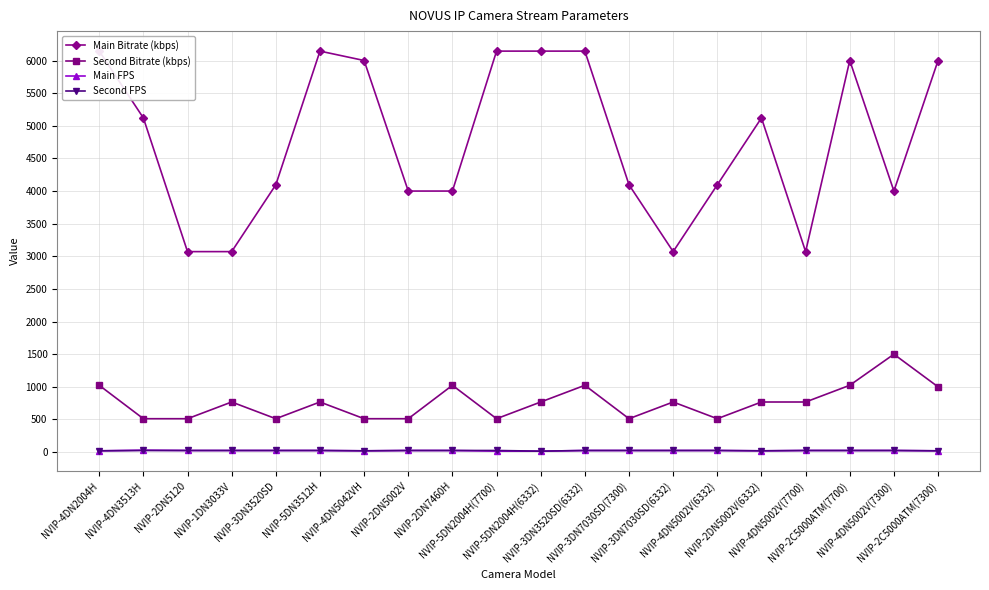

What is the label of the 5th point from the left?

NVIP-3DN3520SD